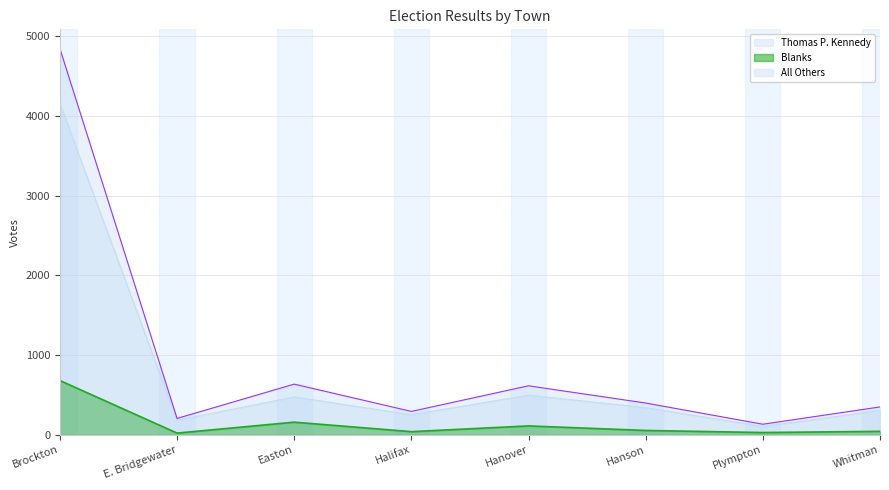

True or false: All Others and Blanks intersect in this chart.

False